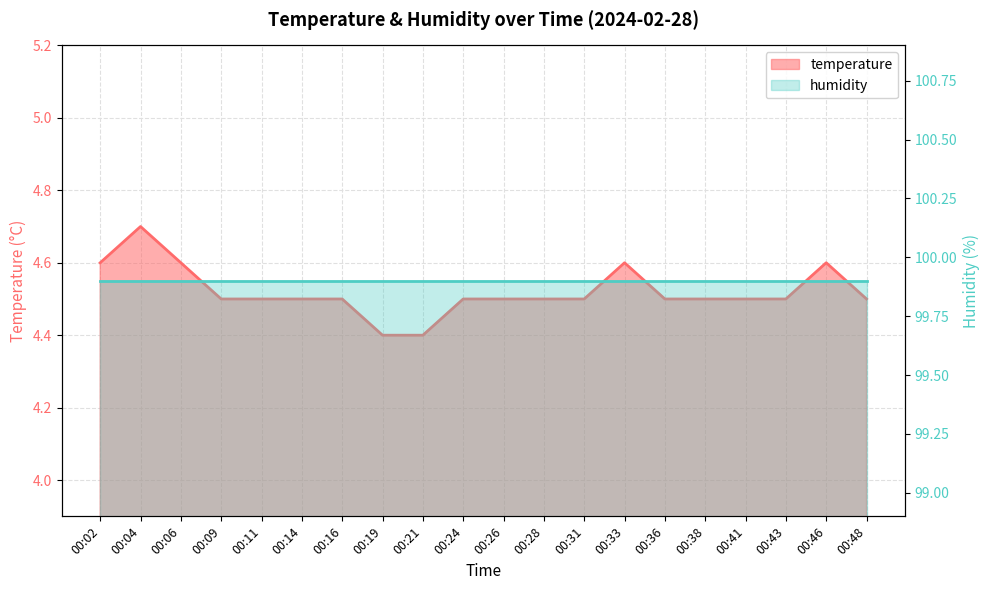

List the labels in order of value, smallest first.

00:19, 00:21, 00:09, 00:11, 00:14, 00:16, 00:24, 00:26, 00:28, 00:31, 00:36, 00:38, 00:41, 00:43, 00:48, 00:02, 00:06, 00:33, 00:46, 00:04